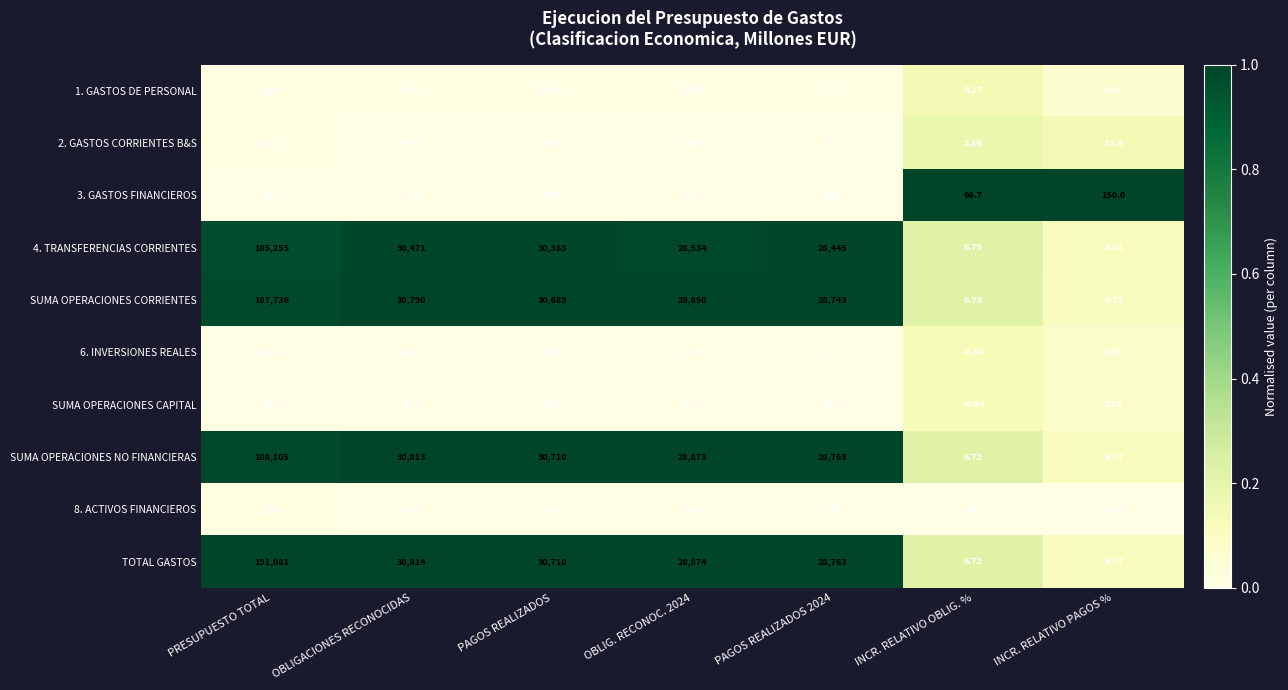

Which category has the lowest value across all series?

INCR. RELATIVO PAGOS %